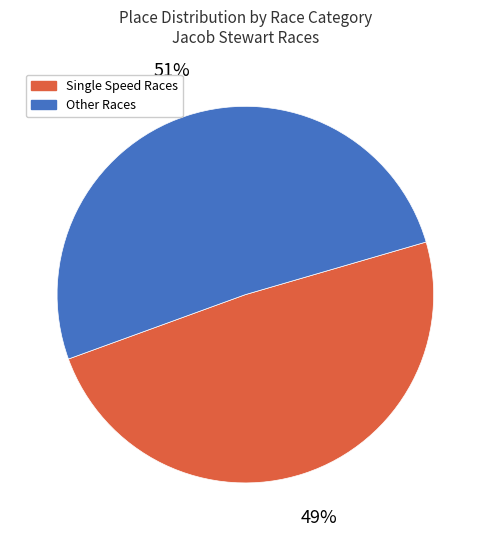

To the nearest percent, what is the difference between the largest and smallest slice percentages?

2%